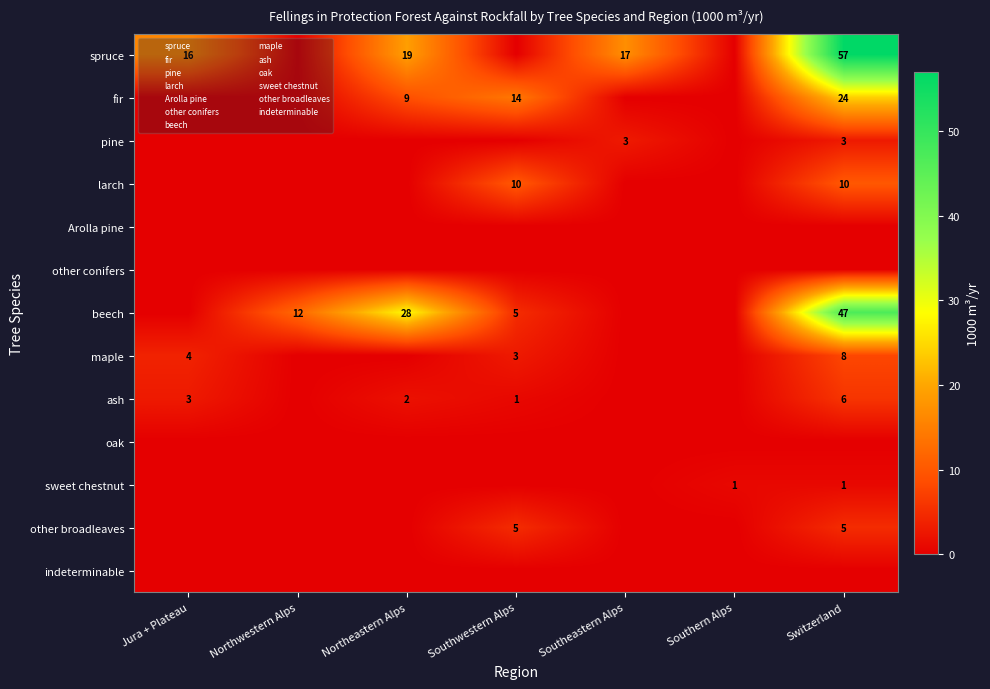

At which category is the sum across all series the highest?

Switzerland